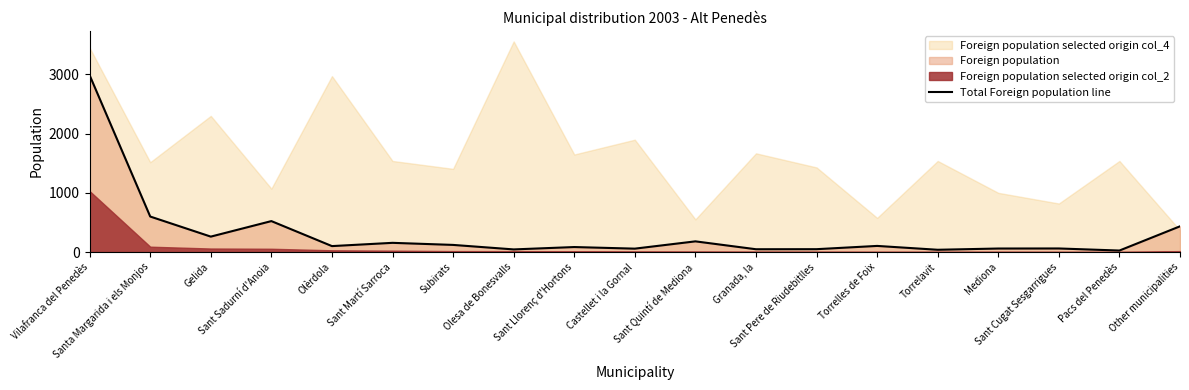

What is the difference between the second highest and second lowest values?

561